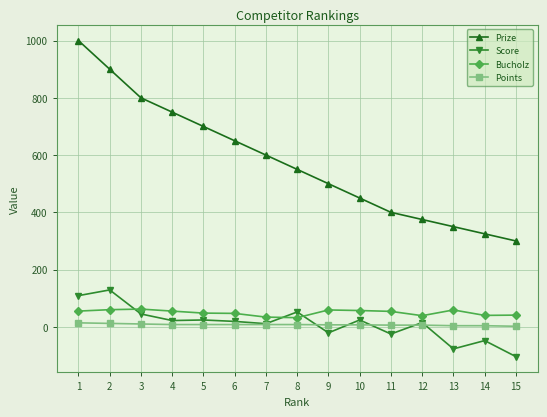

Which series has the largest range (max minus min)?

Prize